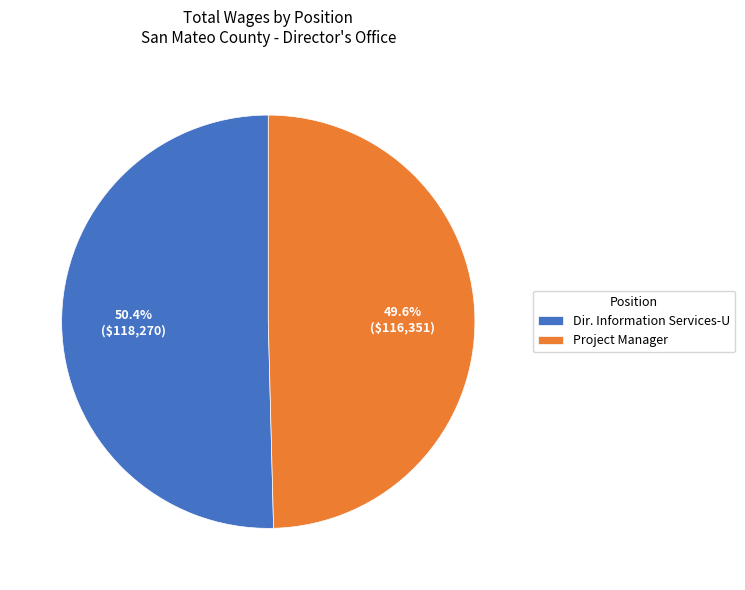

Which slice is the smallest?

Project Manager